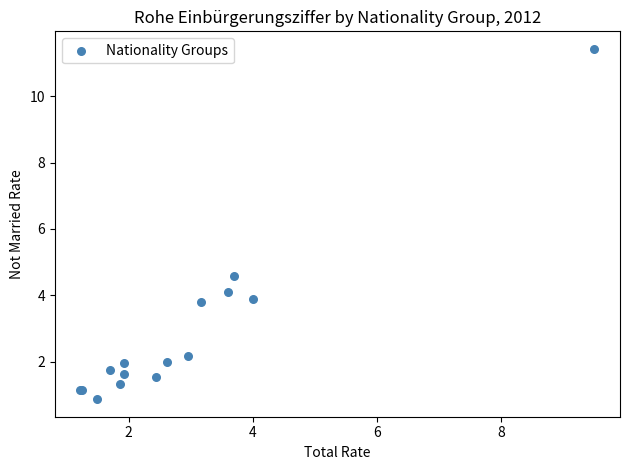

What Y value in the scatter plot is closest to 6?

4.6